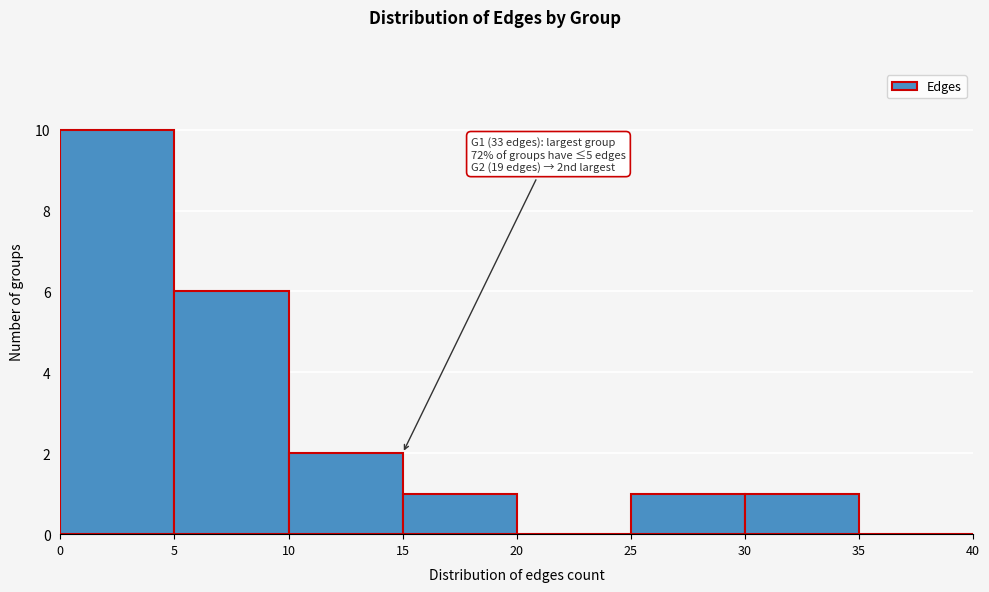

Which range on the x-axis has the tallest bar?

0 to 5